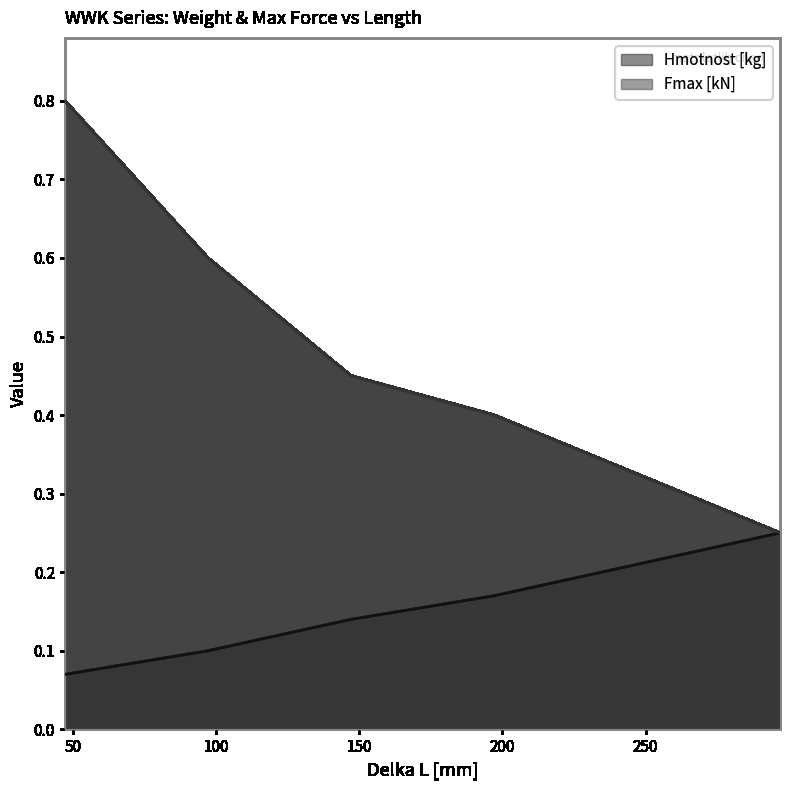

Which series has the largest total across all categories?

Fmax [kN]